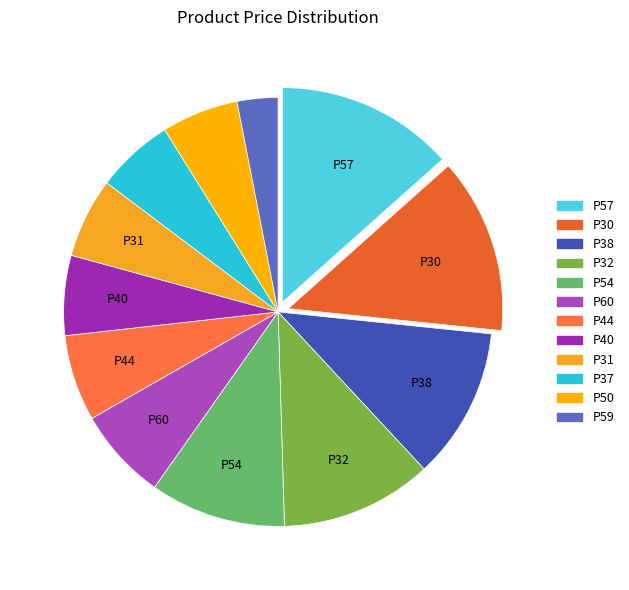

Does any single category account for the majority?

No